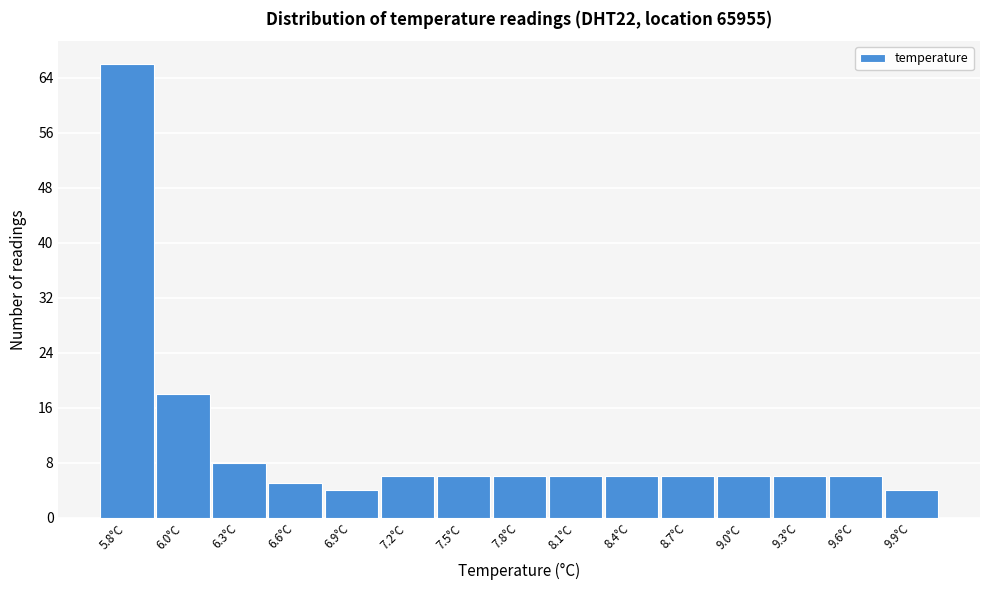

Reading left to right, extract all data points from this chart.

5.8°C=66	6.0°C=18	6.3°C=8	6.6°C=5	6.9°C=4	7.2°C=6	7.5°C=6	7.8°C=6	8.1°C=6	8.4°C=6	8.7°C=6	9.0°C=6	9.3°C=6	9.6°C=6	9.9°C=4